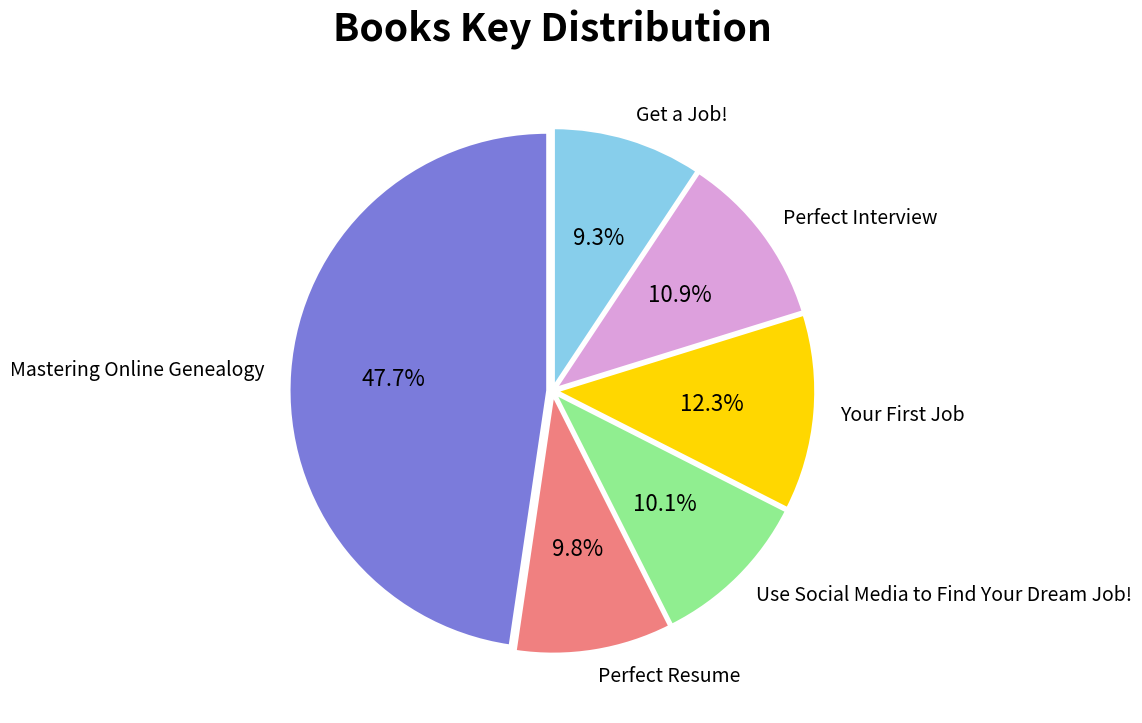

Which category has the biggest portion of the pie?

Mastering Online Genealogy